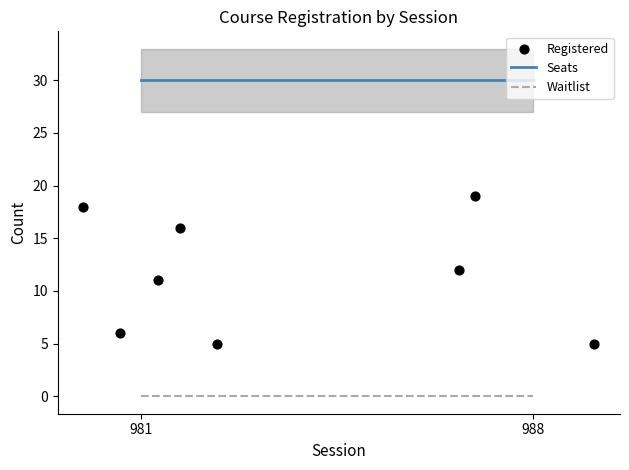

What is the average Y value?

12